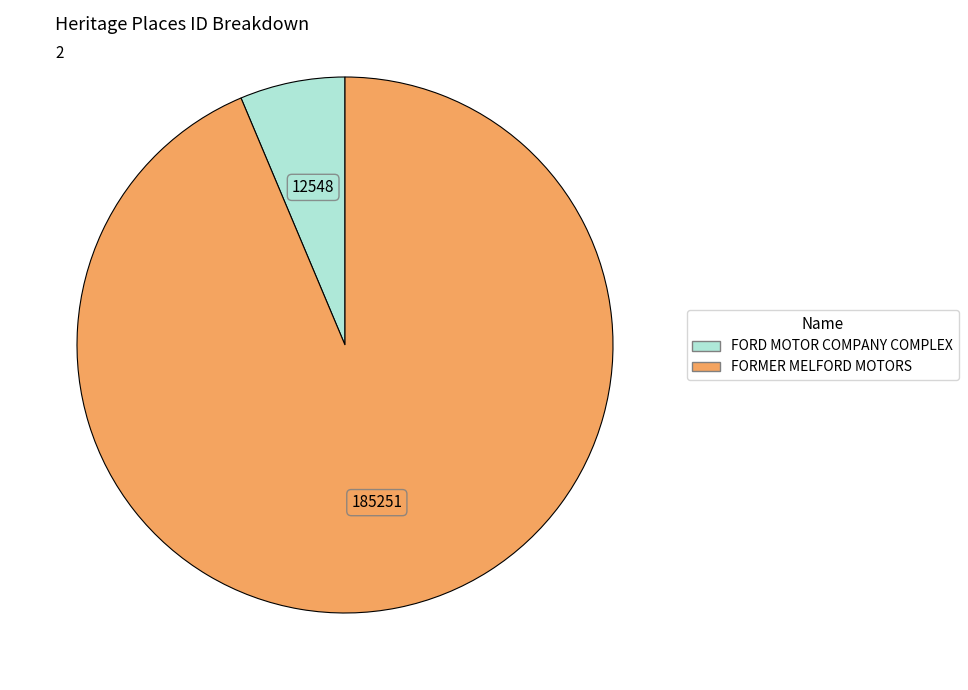

Does any single category account for the majority?

Yes